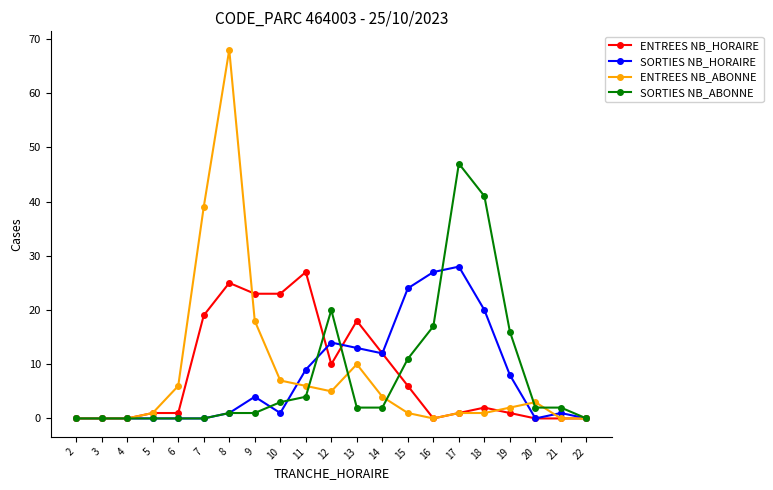

What is the difference between the maximum and minimum values in the ENTREES NB_ABONNE series?

68